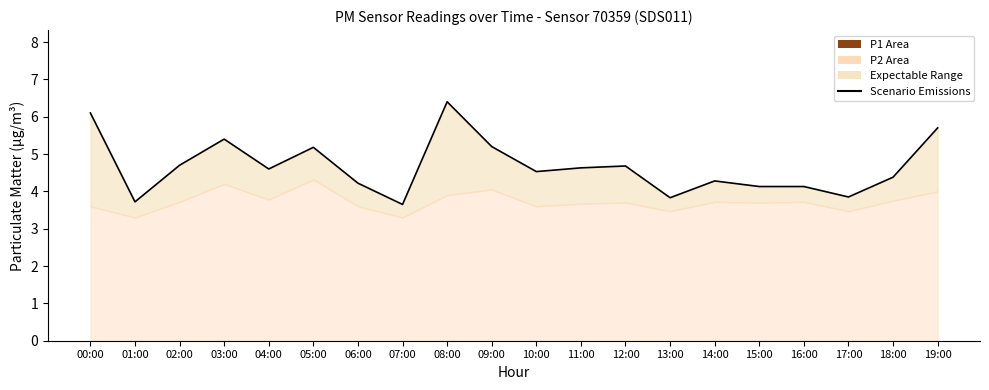

What is the maximum value shown in the chart?

6.4